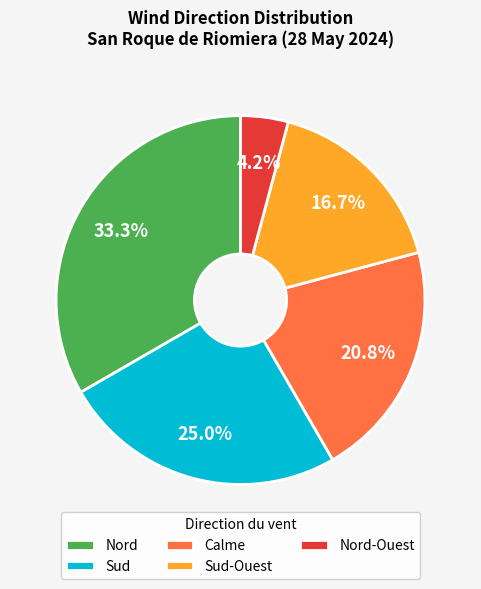

Is it true that Calme is 8% of the pie?

False